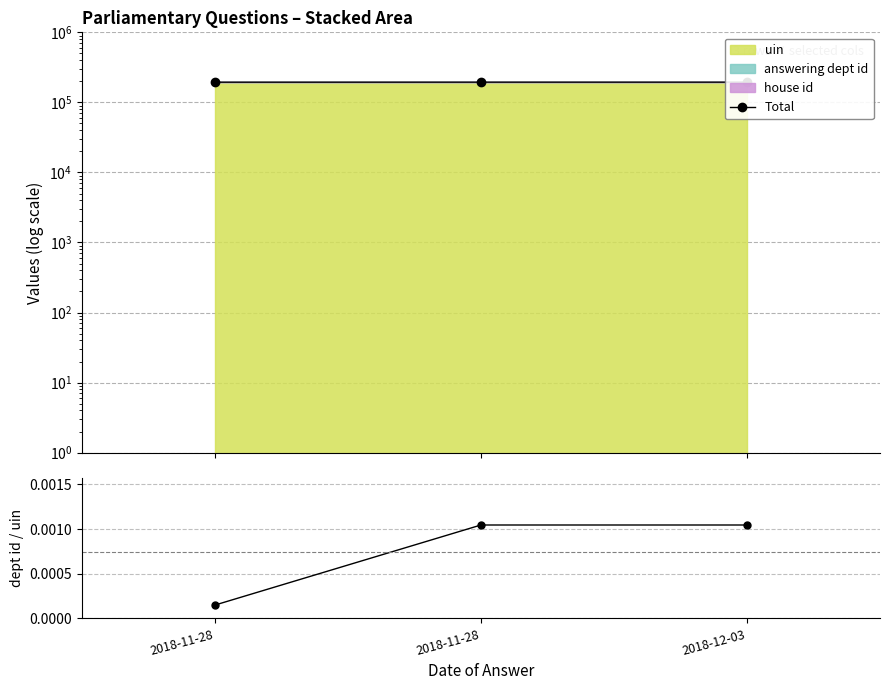

Count the number of categories in the chart.

3